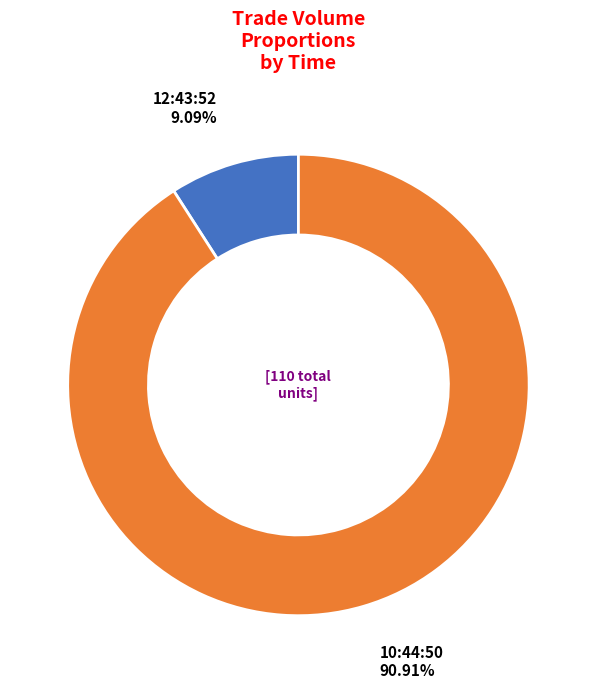

Is it true that 10:44:50 is 91% of the pie?

True